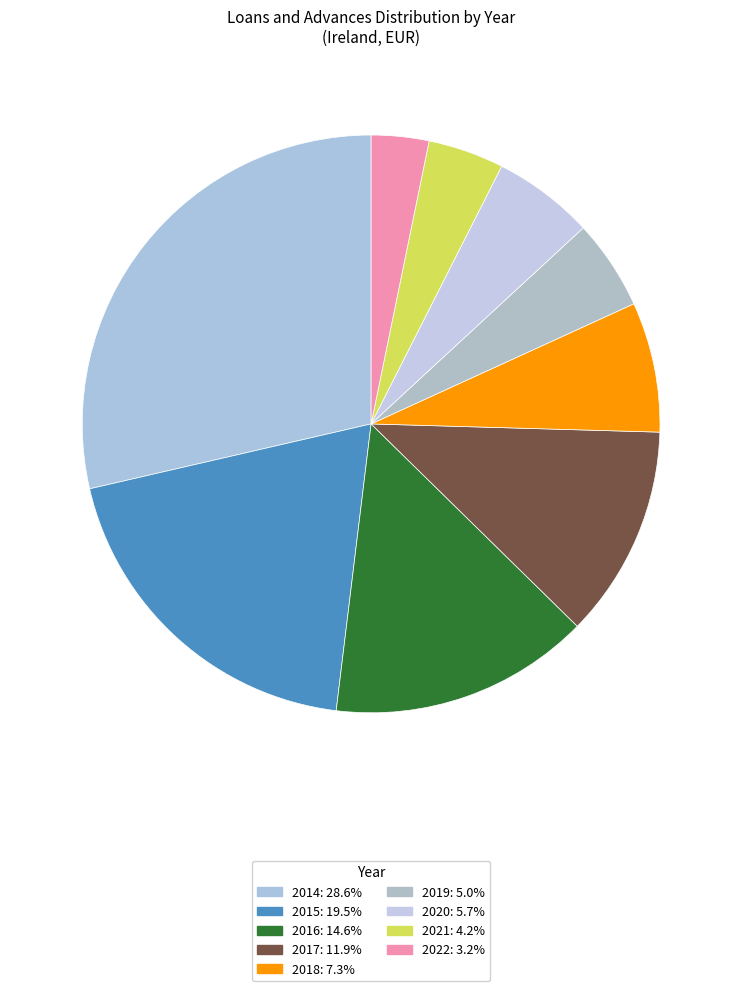

To the nearest percent, what portion does 2014 represent?

29%